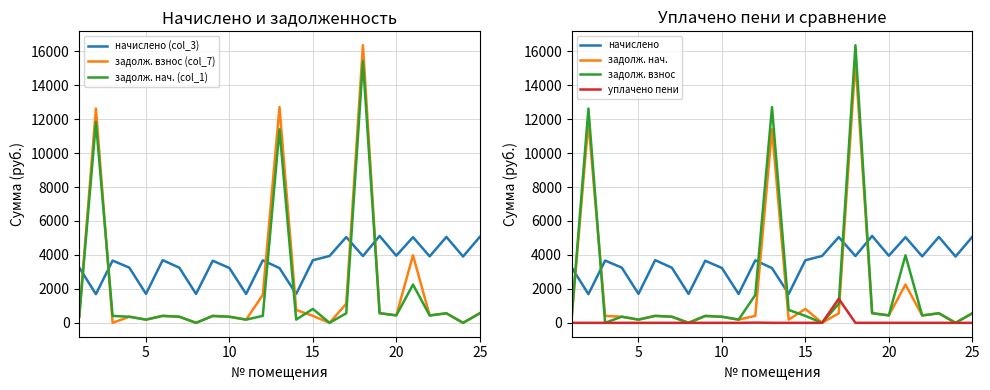

What is the highest value of the начислено (col_3) series?

5118.2